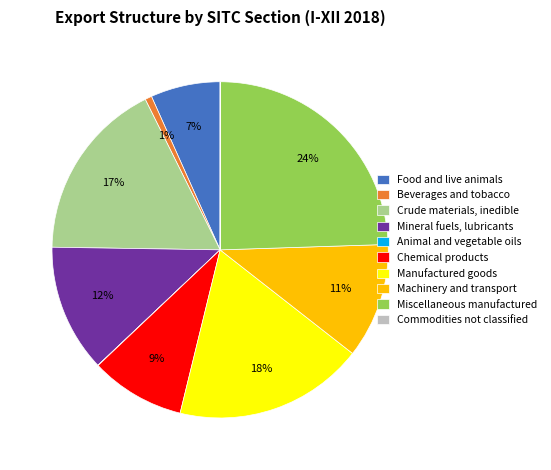

True or false: Mineral fuels, lubricants accounts for 20% of the total.

False